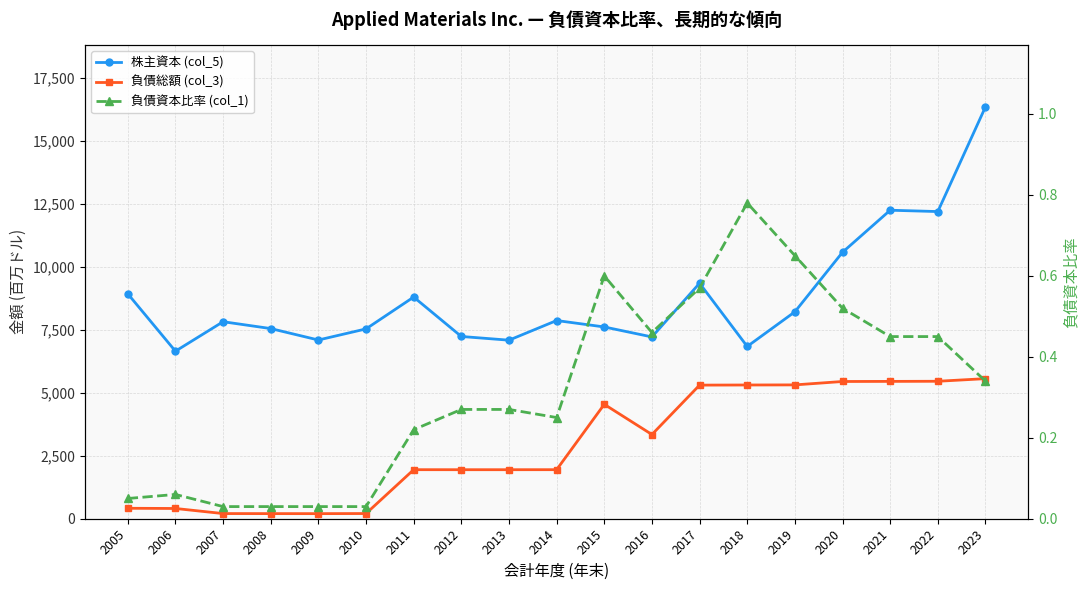

How many data points in 負債総額 (col_3) are less than 1947?

8